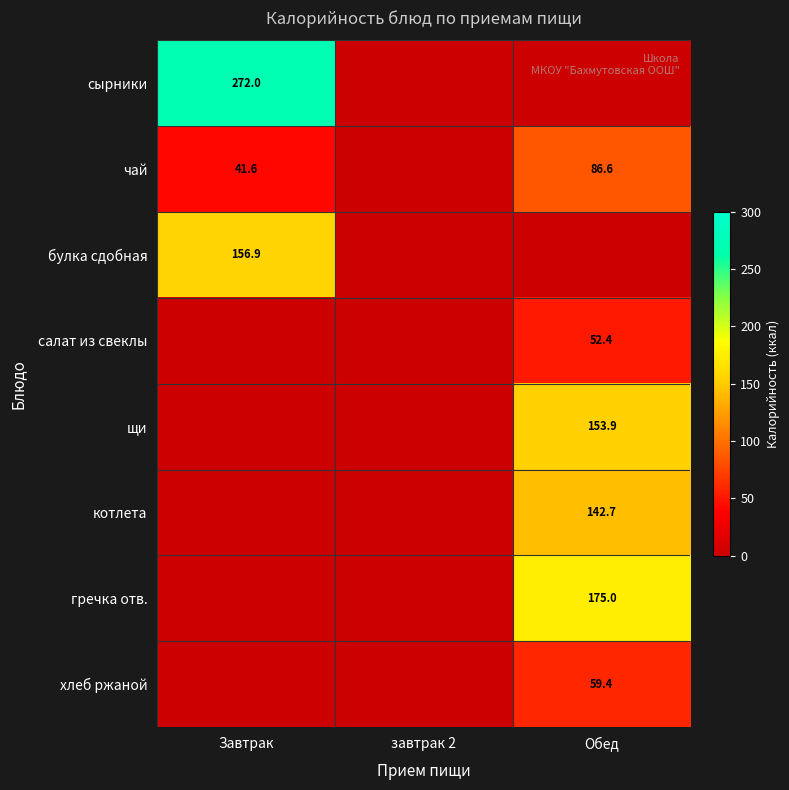

List the series in order of their peak value, highest first.

сырники, гречка отв., булка сдобная, щи, котлета, чай, хлеб ржаной, салат из свеклы